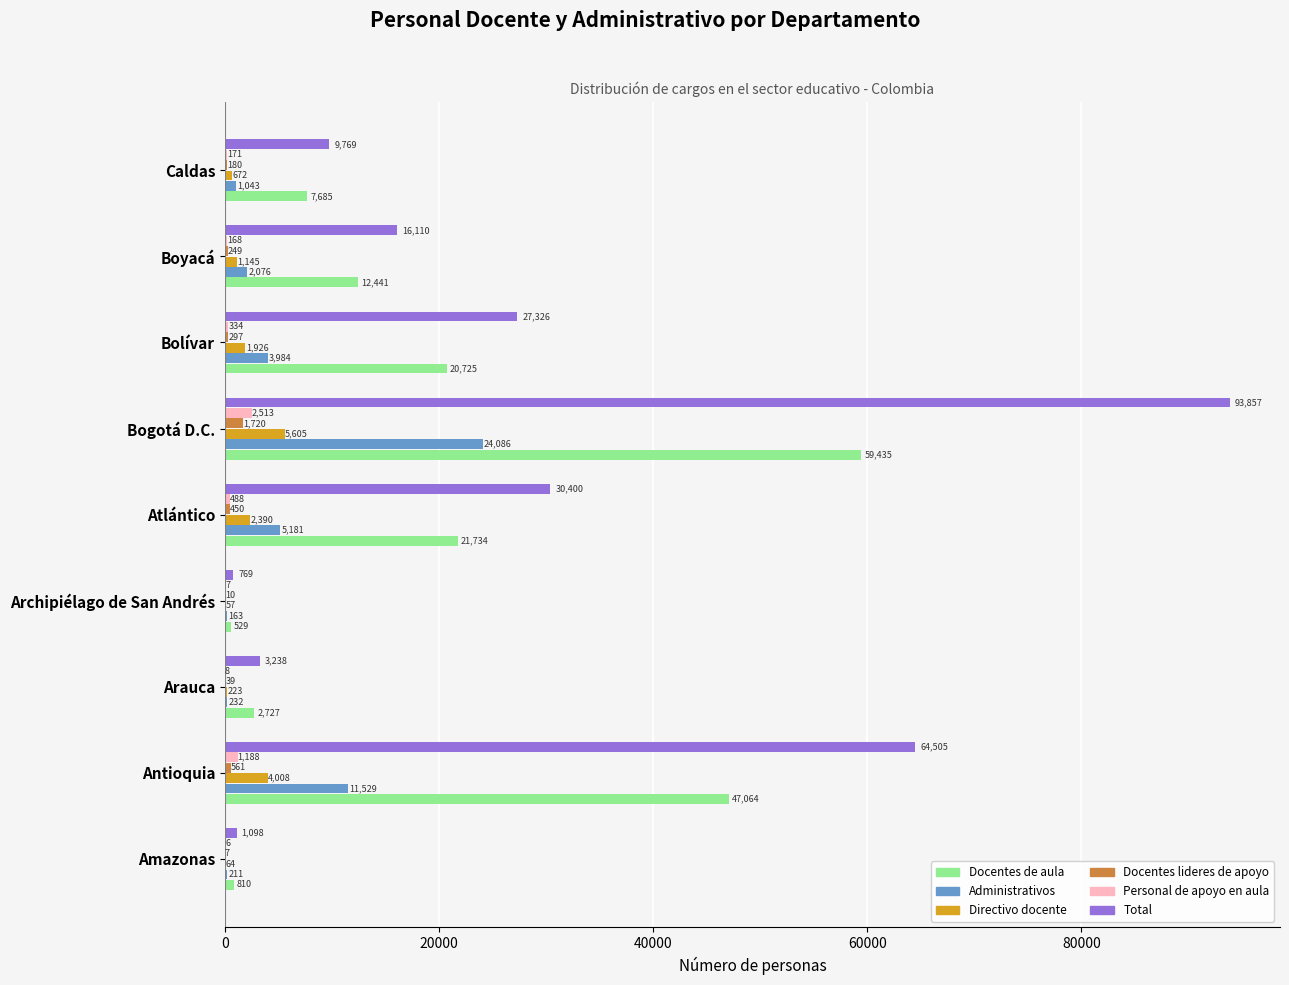

The Total series shows 769 at Archipiélago de San Andrés. True or false?

True